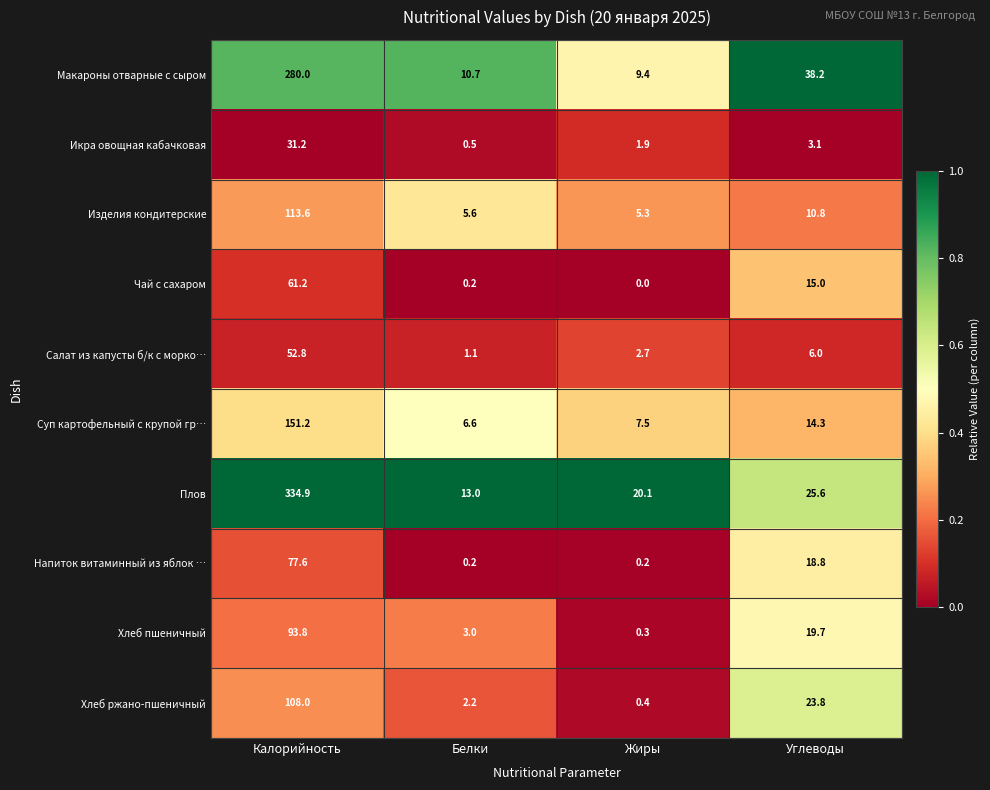

How many data points does each series have?

4